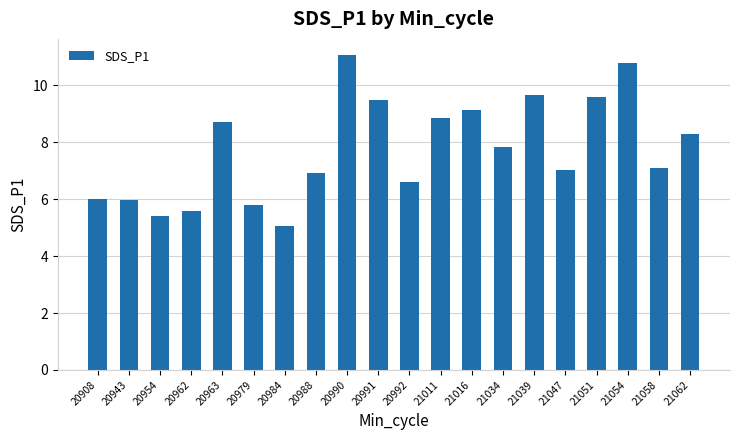

What is the sum of all values?

154.9